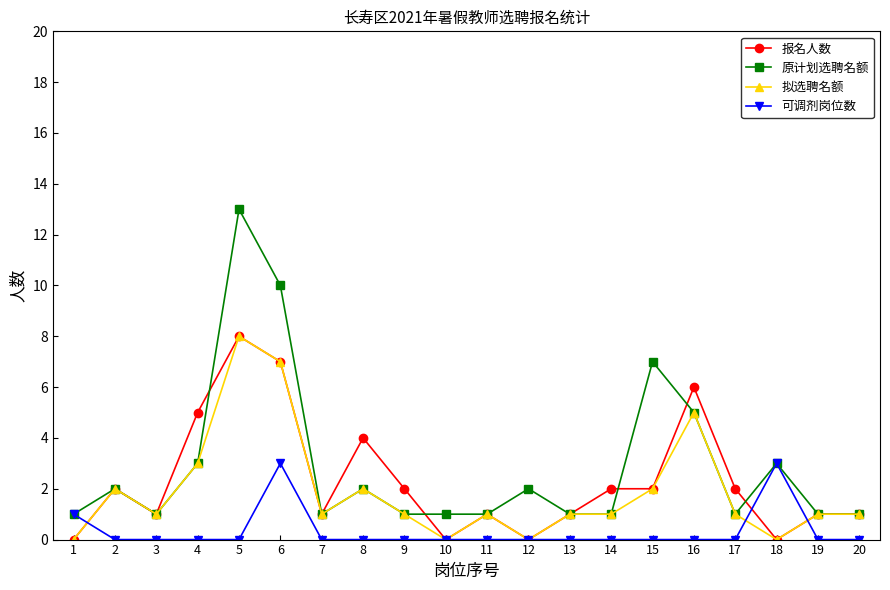

What is the maximum value for 可调剂岗位数?

3